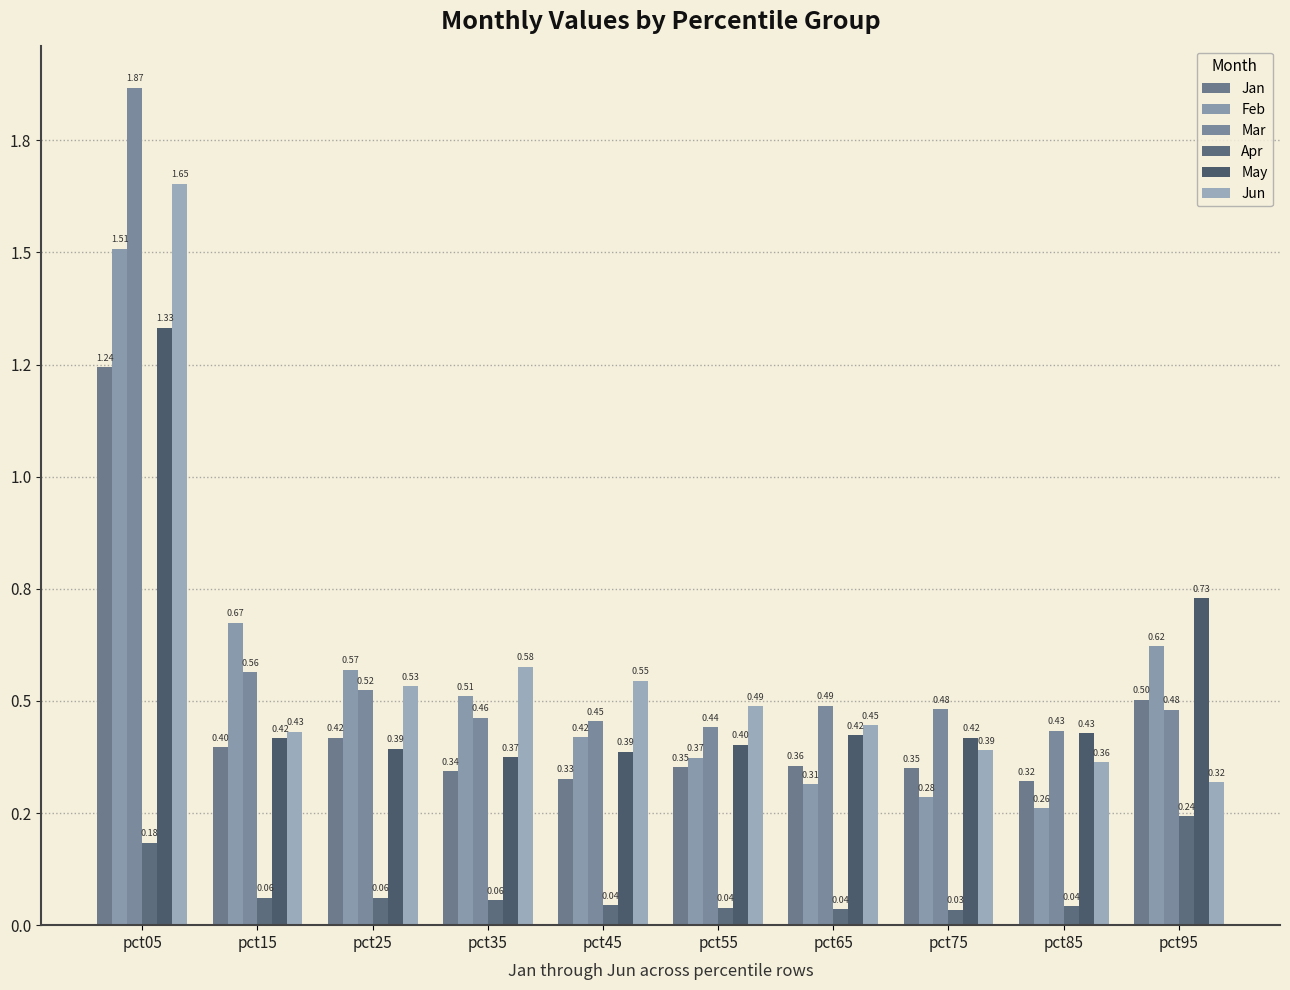

At which label does Jun reach its minimum?

pct95